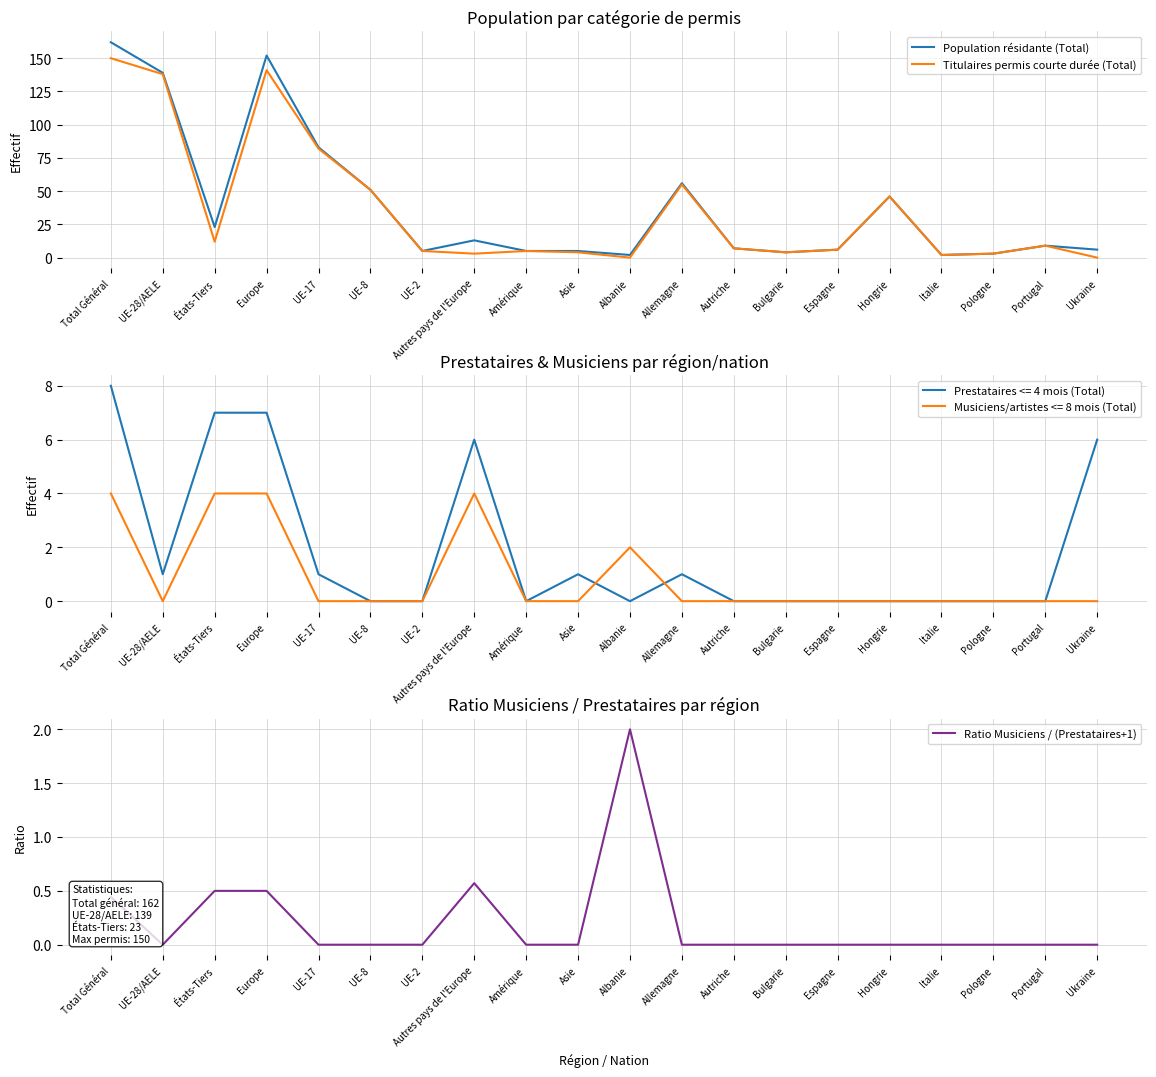

The value of Population résidante (Total) at Asie is 7.0. True or false?

False